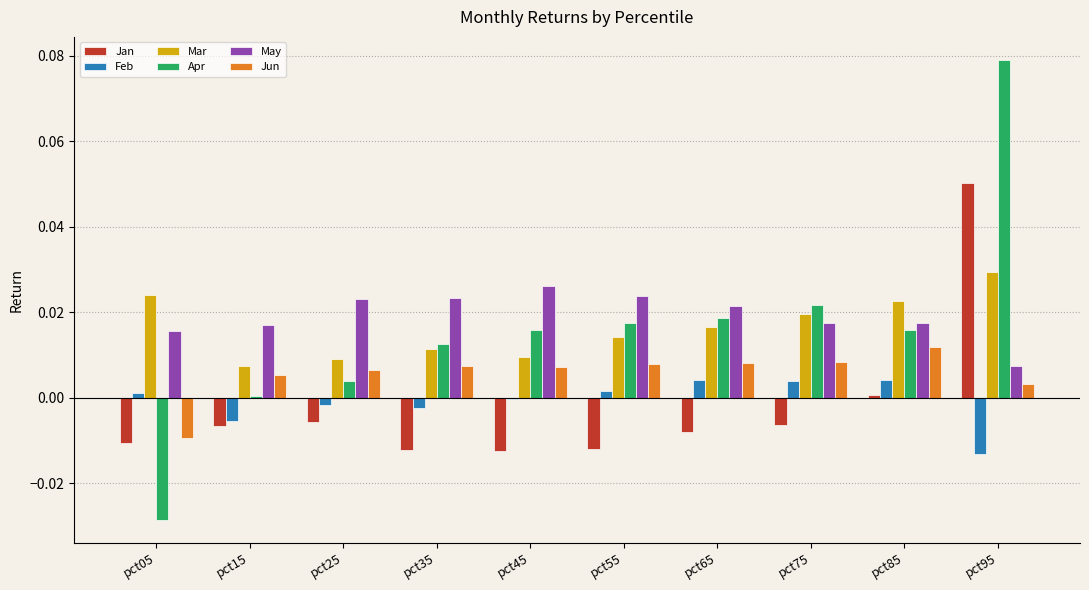

Which series changed the most between pct15 and pct75?

Apr